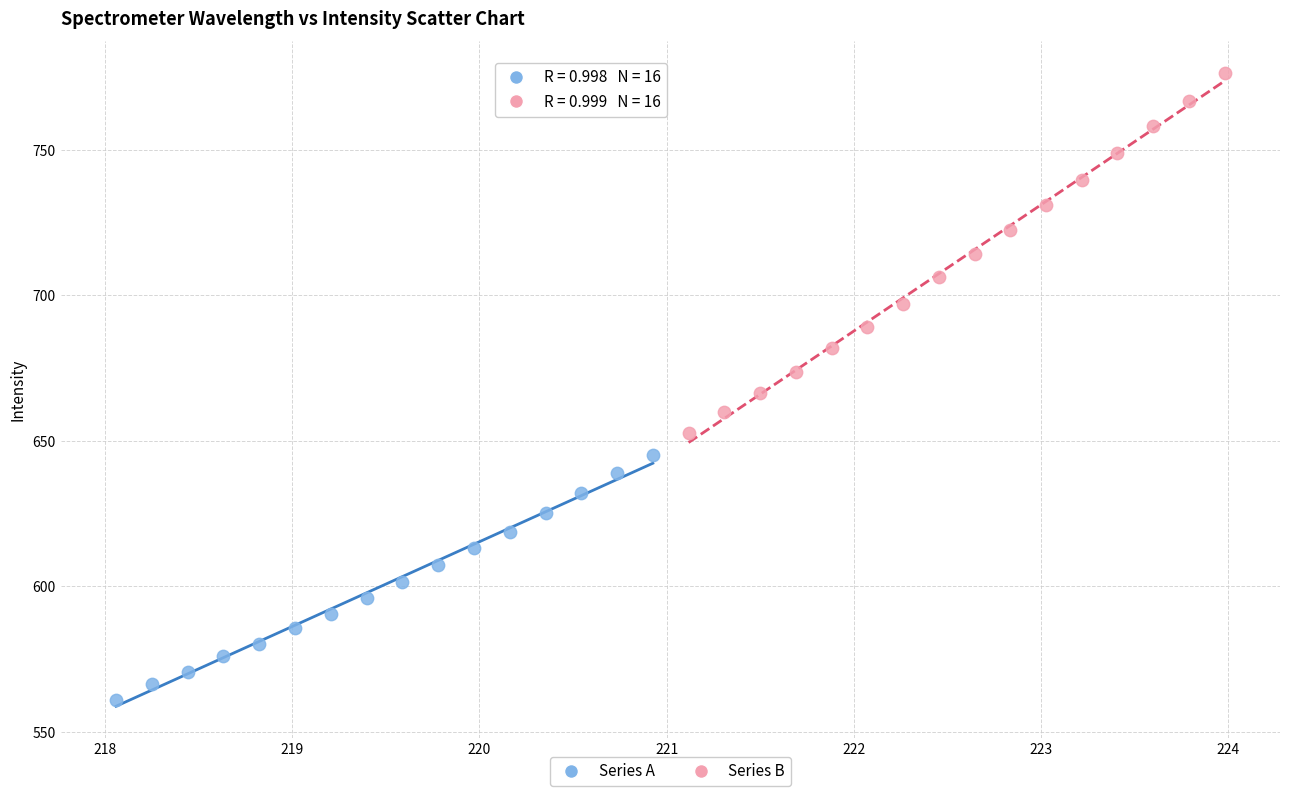

Which series has the widest spread of Y values?

Series B